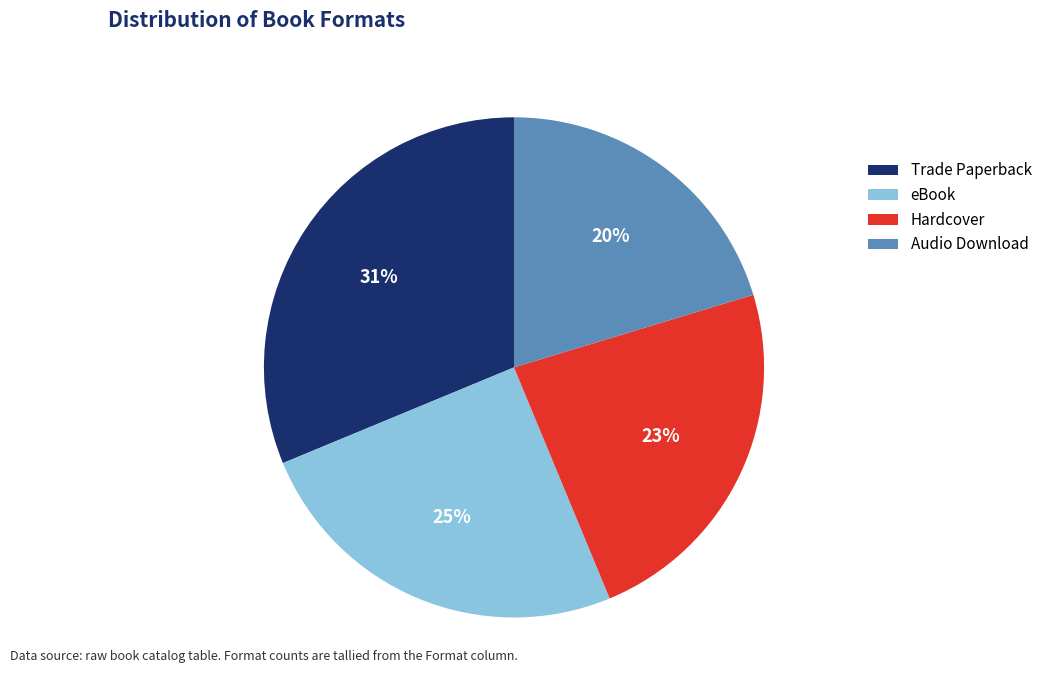

True or false: Hardcover accounts for 23% of the total.

True